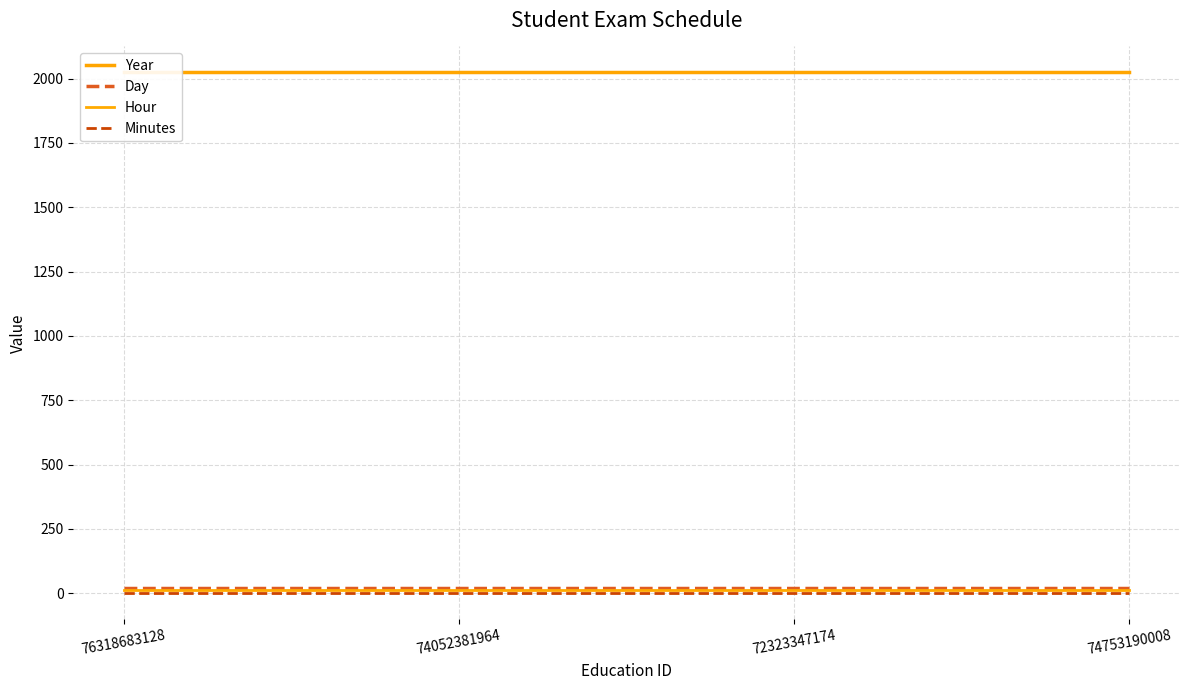

What is the sum of the Hour values at 76318683128 and 74753190008?

22